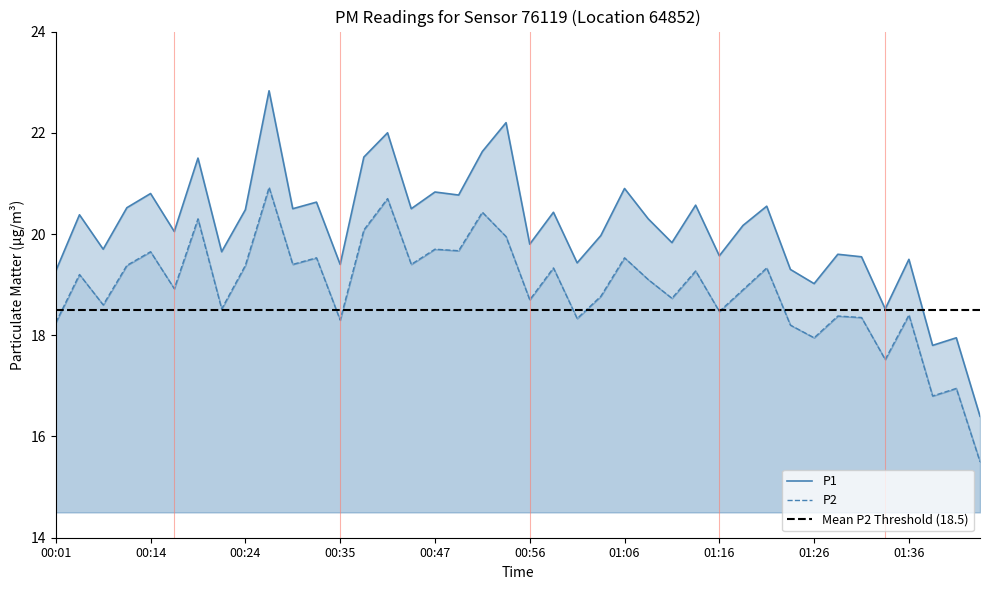

How many lines are shown in the chart?

2